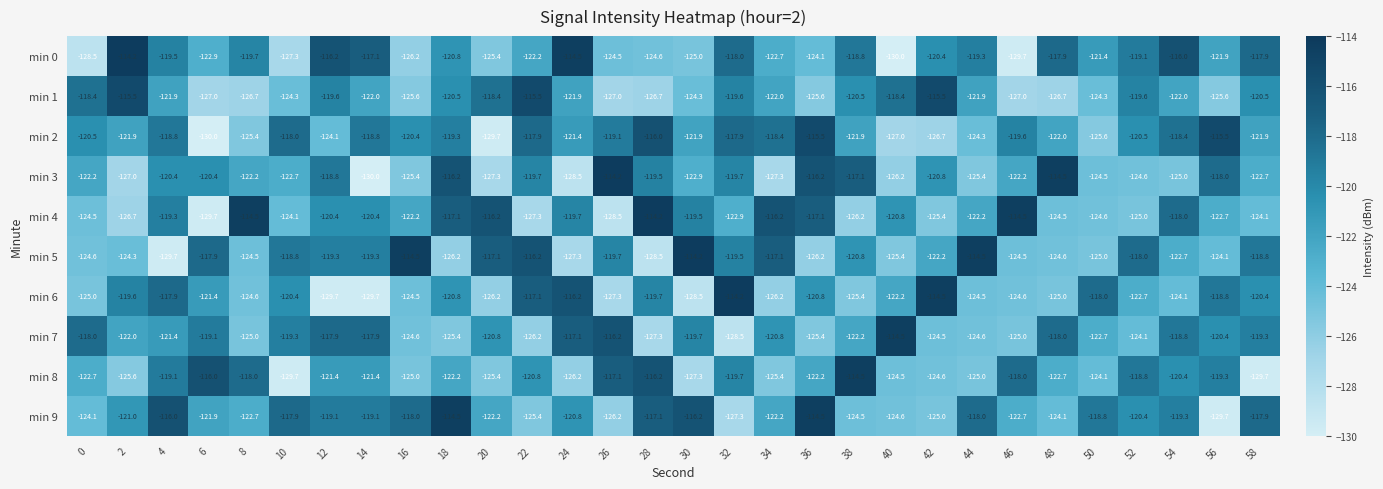

Rank the series at 2 from highest to lowest value.

min 0, min 1, min 6, min 9, min 2, min 7, min 5, min 8, min 4, min 3